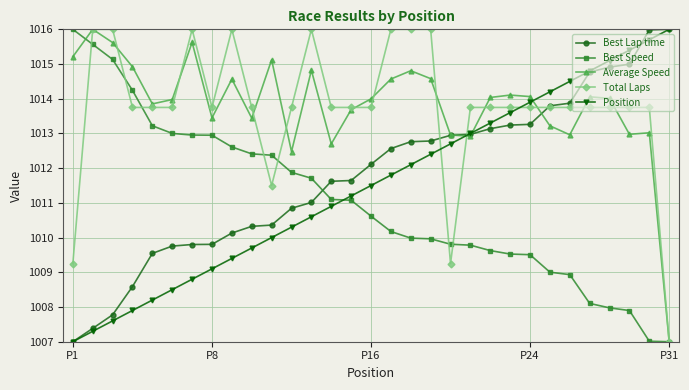

True or false: Position and Best Speed cross at least once.

True